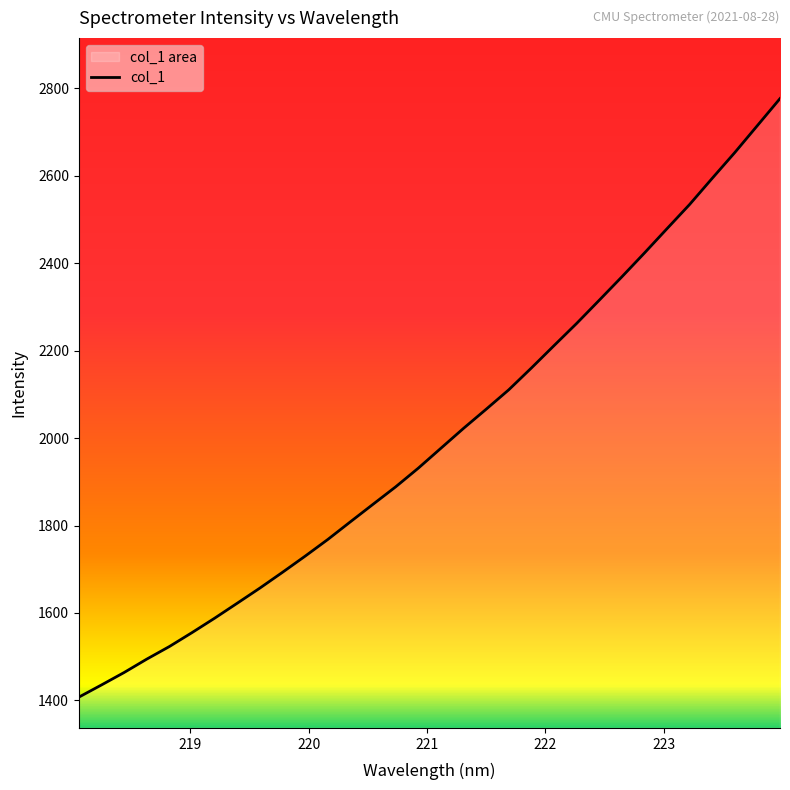

True or false: the data has more than 2 interior local peaks.

False